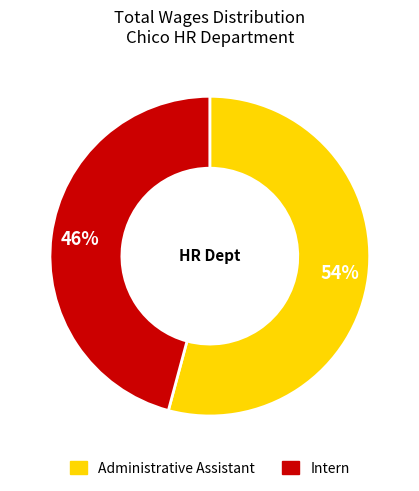

What percentage is the Administrative Assistant slice, to the nearest percent?

54%